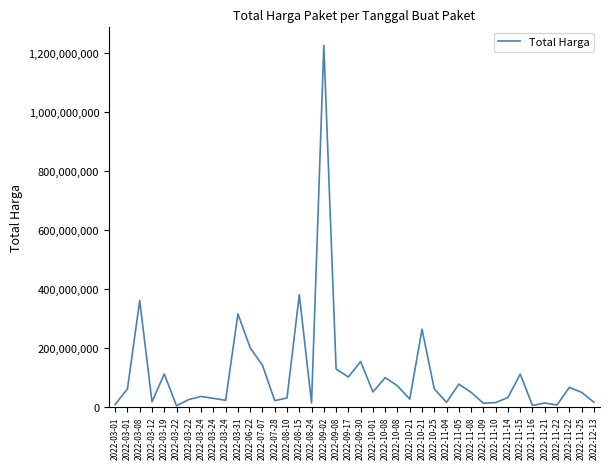

Reading left to right, list all the values displayed in this chart.

6936000	59935000	359500000	15787200	110389990	2395750	23680800	34132505	27720000	21231000	314121780	199200000	139800000	19950000	29000000	379075000	12000000	1224682000	127000000	100000000	152477000	49478000	98000000	70000000	25200000	262118150	59375000	14400000	75920000	48140000	11100000	13442000	30800000	110000000	3825000	11800000	5093000	65000000	48140000	14750000